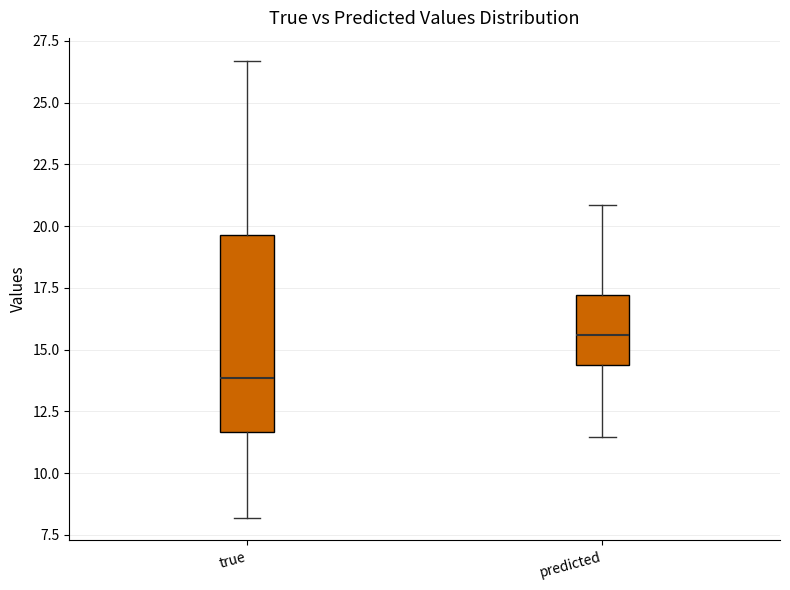

Where does the upper whisker of the box for true end on the y-axis? The values are not printed on the chart, so give them approximately, as read against the axis.

26.5